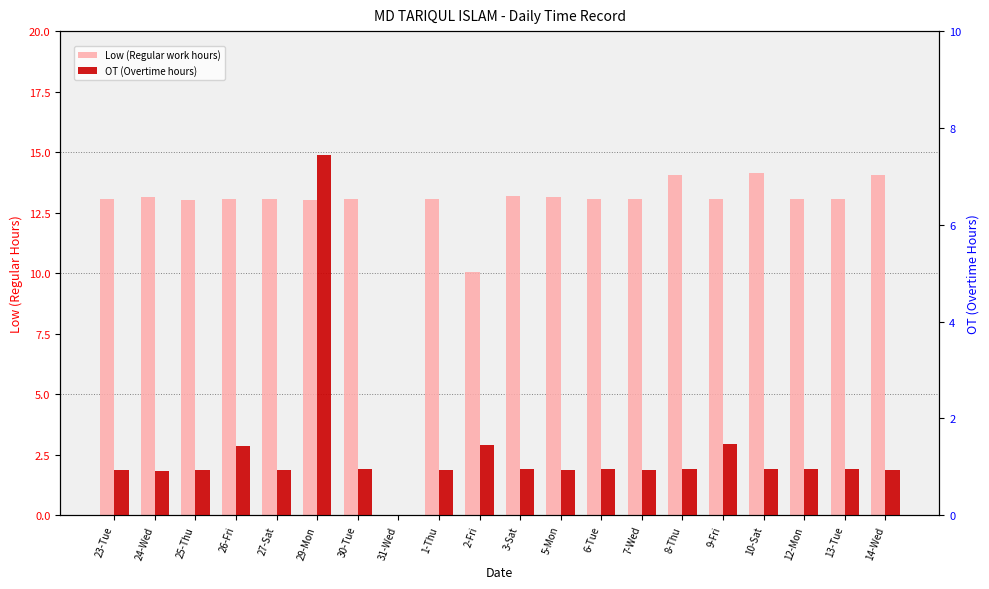

Where is Low (Regular work hours) nearest to the value 7?

2-Fri